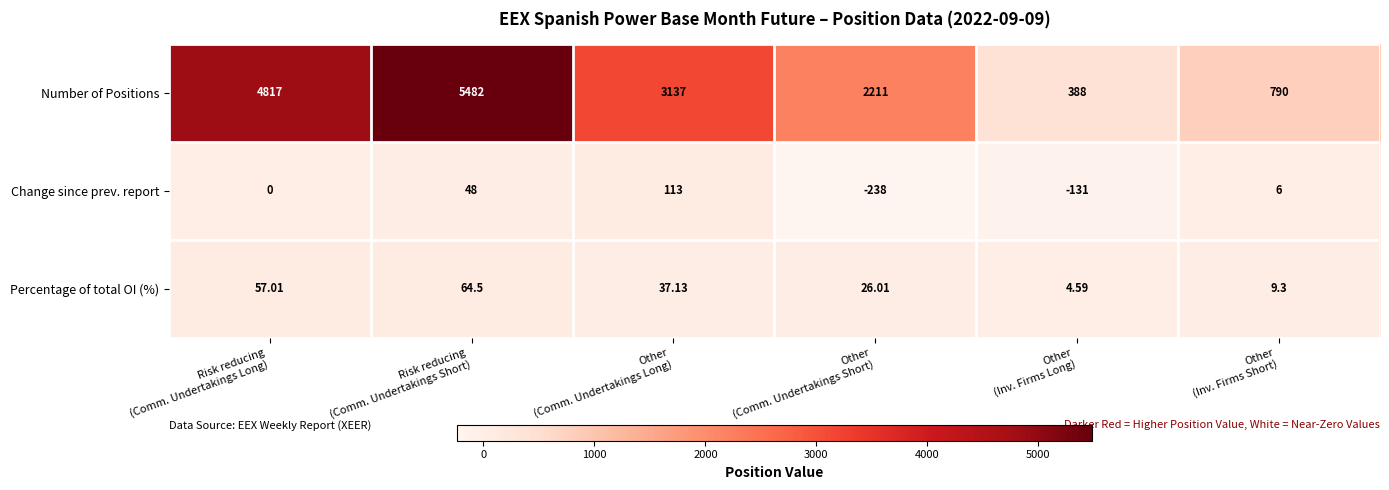

List the series in order of their peak value, highest first.

Number of Positions, Change since prev. report, Percentage of total OI (%)